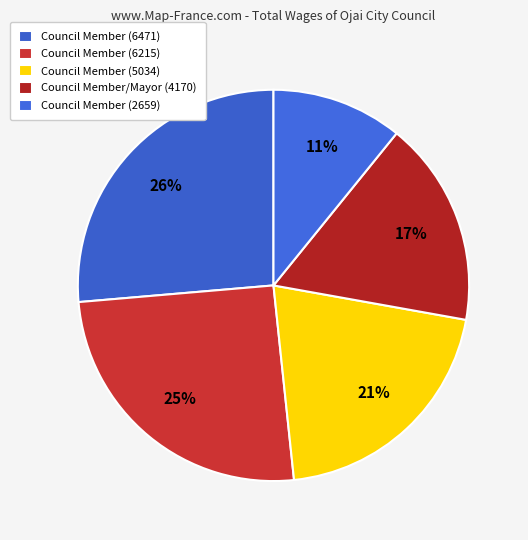

Count the number of slices in the pie.

5